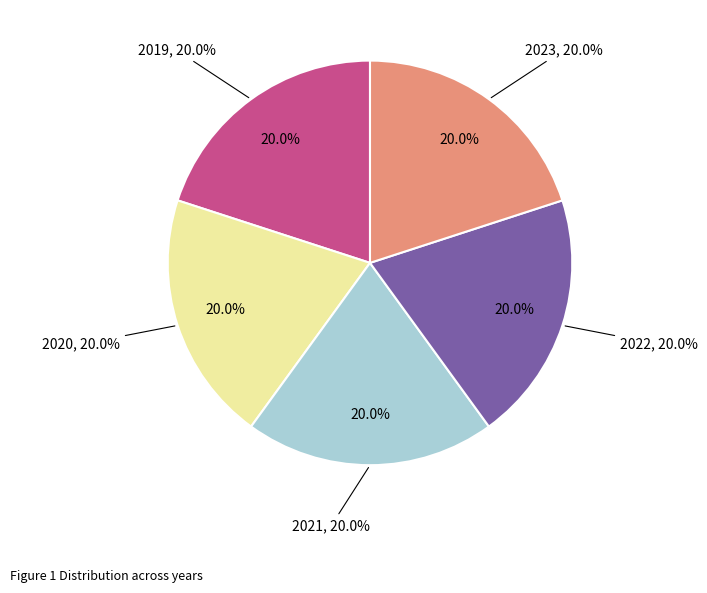

Is there any slice that represents more than half of the pie?

No